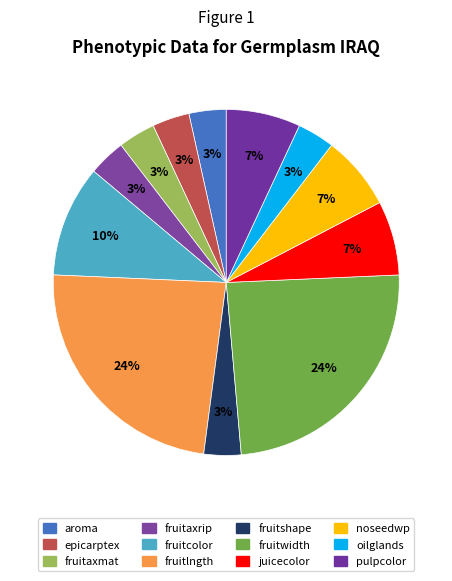

To the nearest percent, what is the combined percentage of noseedwp and aroma?

10%